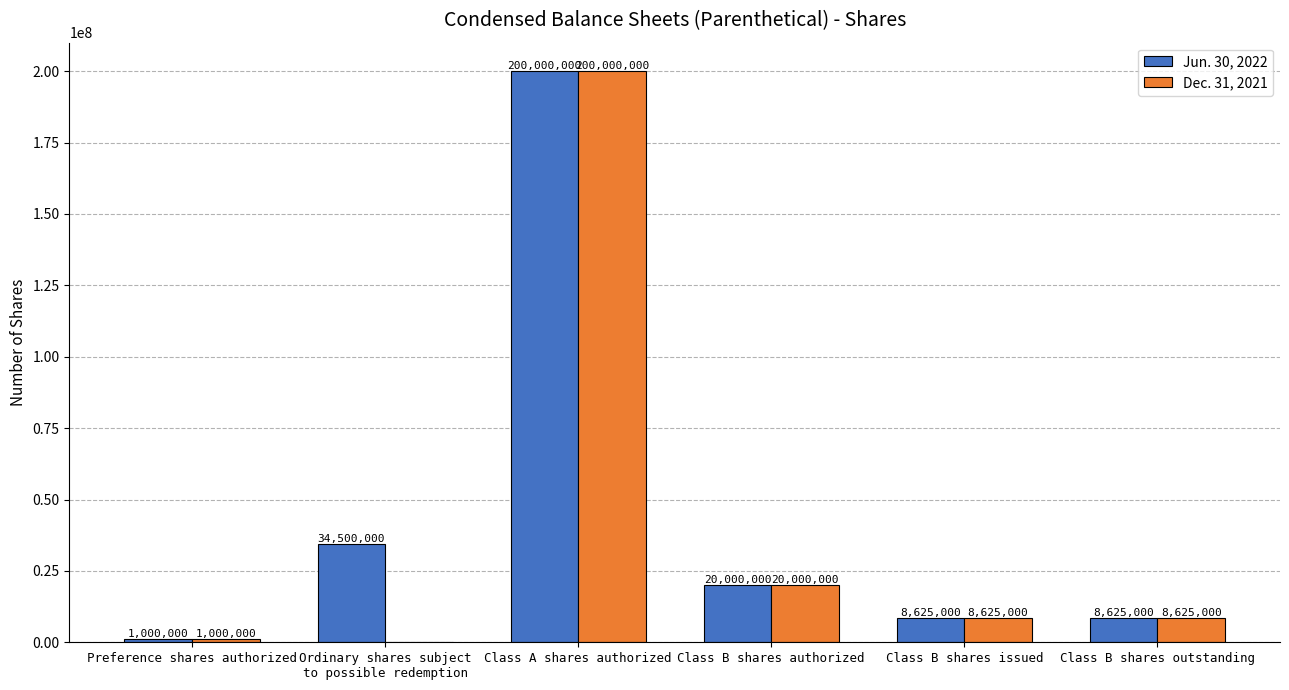

What is the average value of the Jun. 30, 2022 series?

45458333